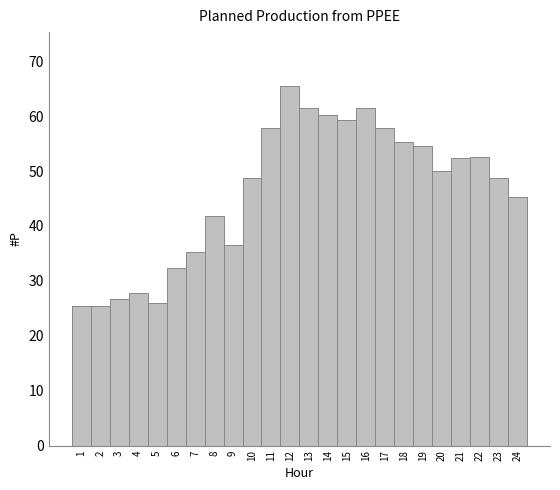

Which label corresponds to the largest value in the chart?

12